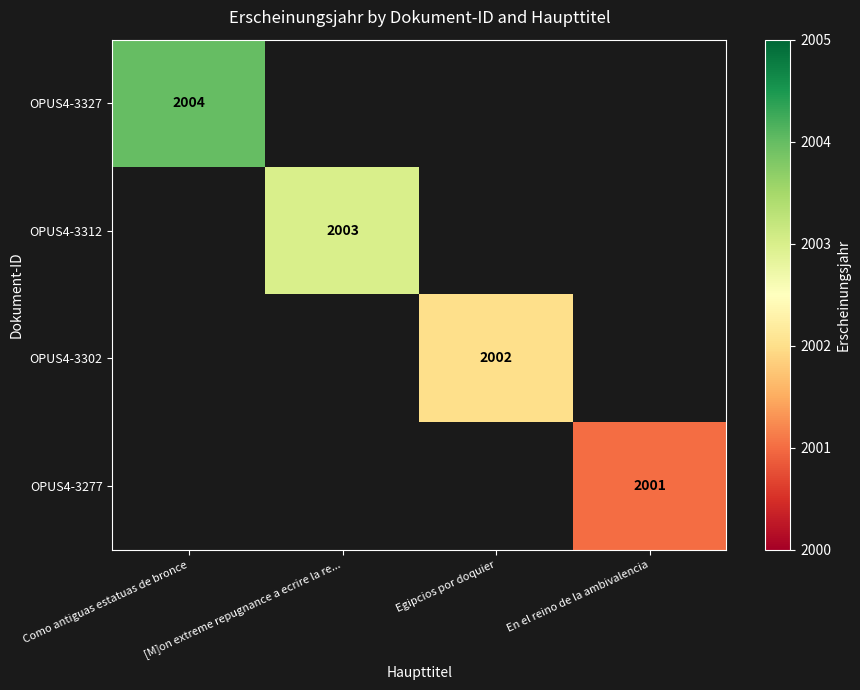

What is the smallest value displayed?

2001.0